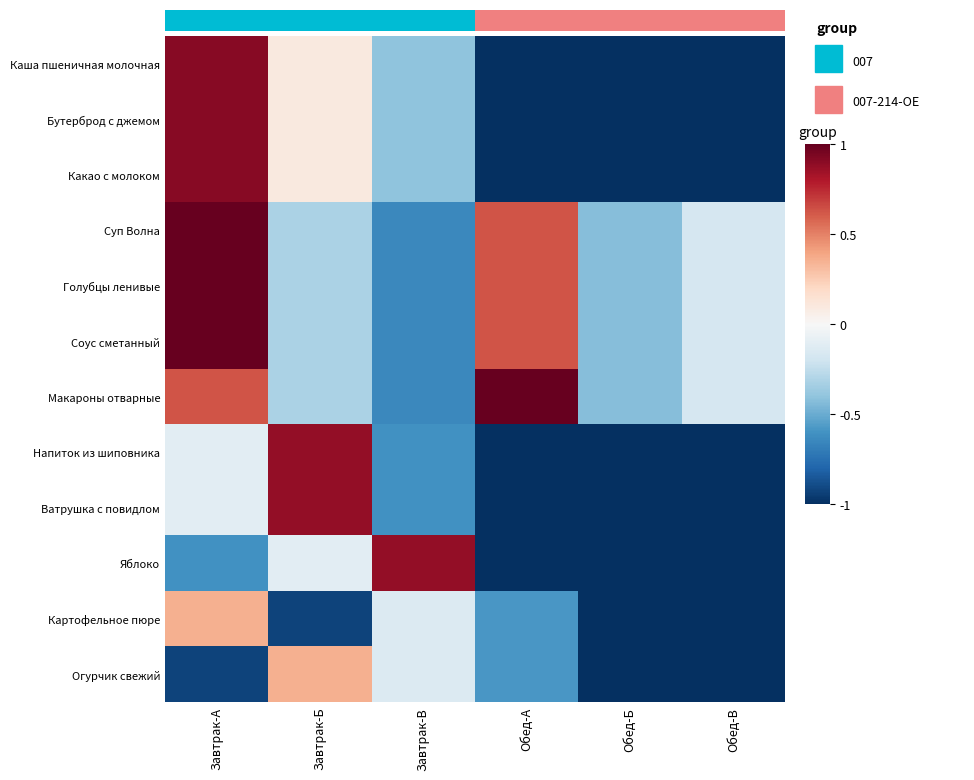

Where does the Напиток из шиповника series first go above 0?

Завтрак-Б